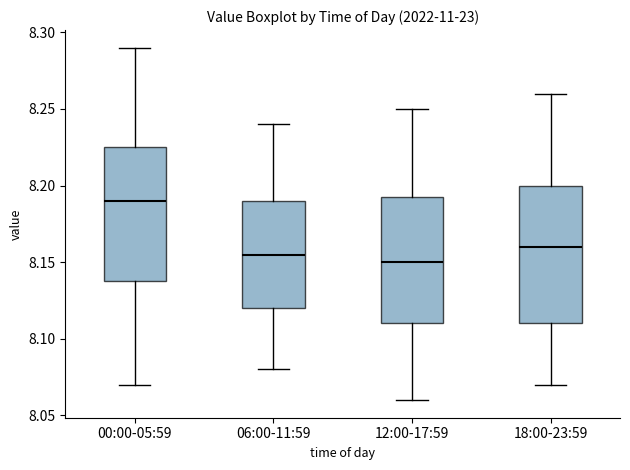

Which box's median line is the highest?

00:00-05:59